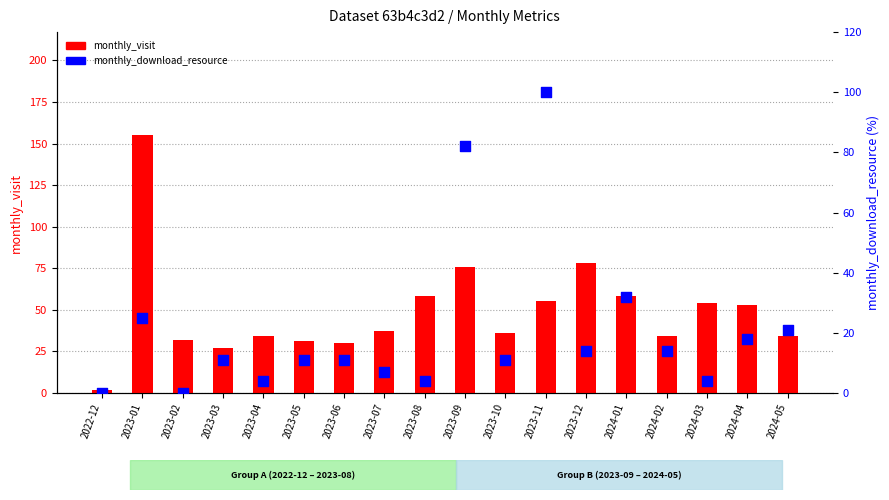

Which series has the largest total across all categories?

monthly_visit